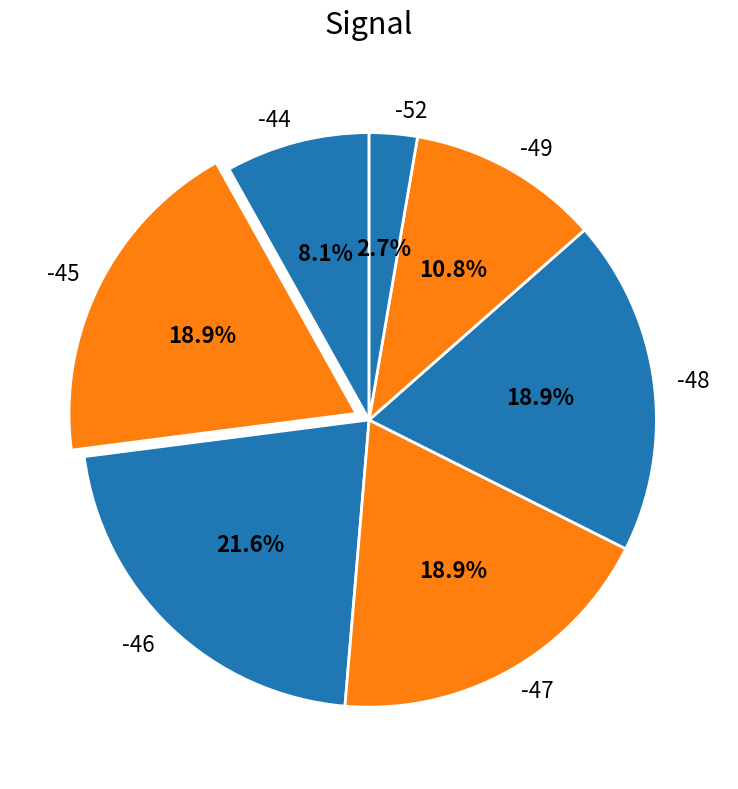

What percentage is the -44 slice, to the nearest percent?

8%